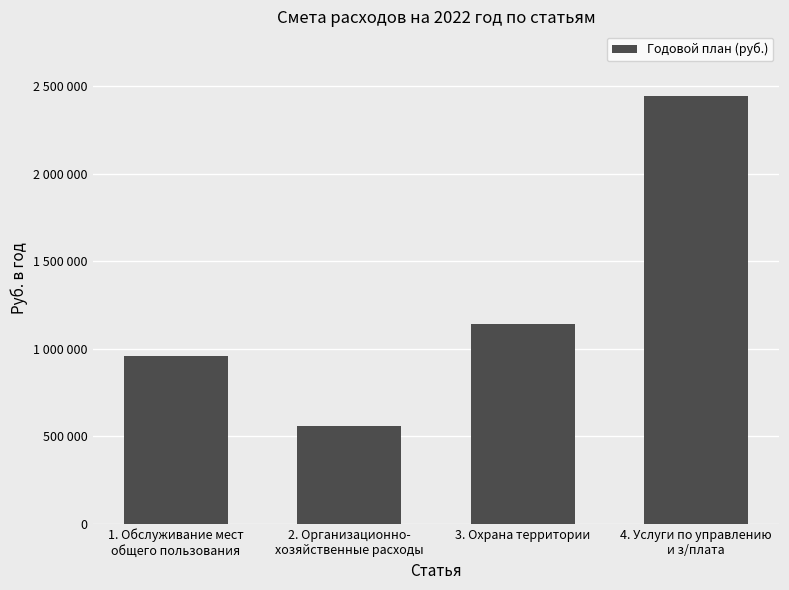

What is the value of the 2nd bar from the left?

557496